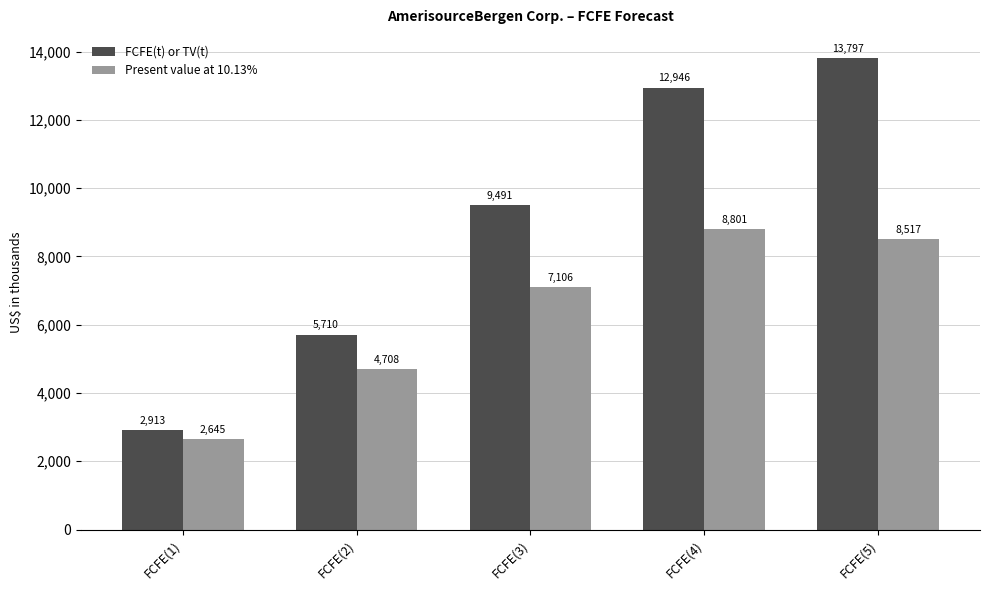

What is the approximate value of Present value at 10.13% at FCFE(4), to the nearest 50?

8801850